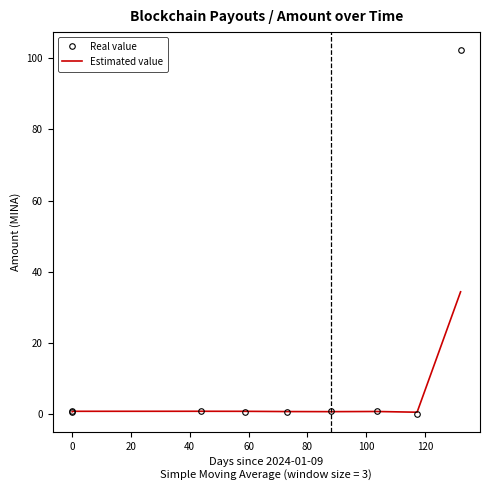

List the series in order of their overall mean, highest first.

Real value, Estimated value